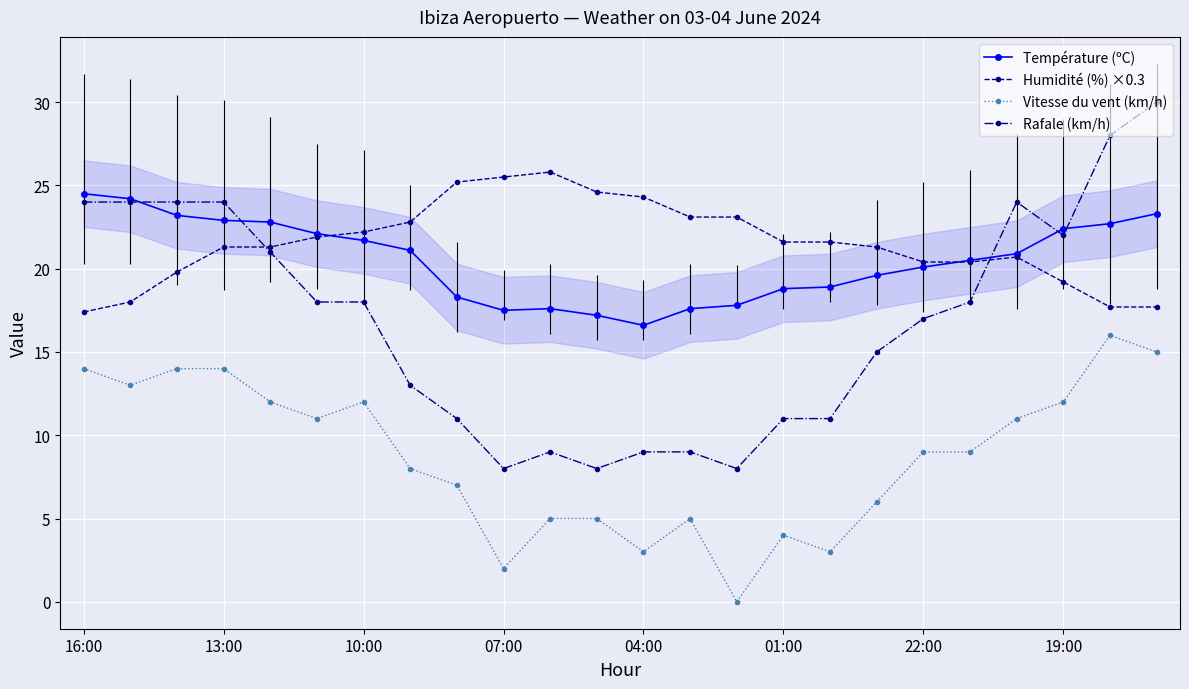

What is the minimum value for Rafale (km/h)?

8.0